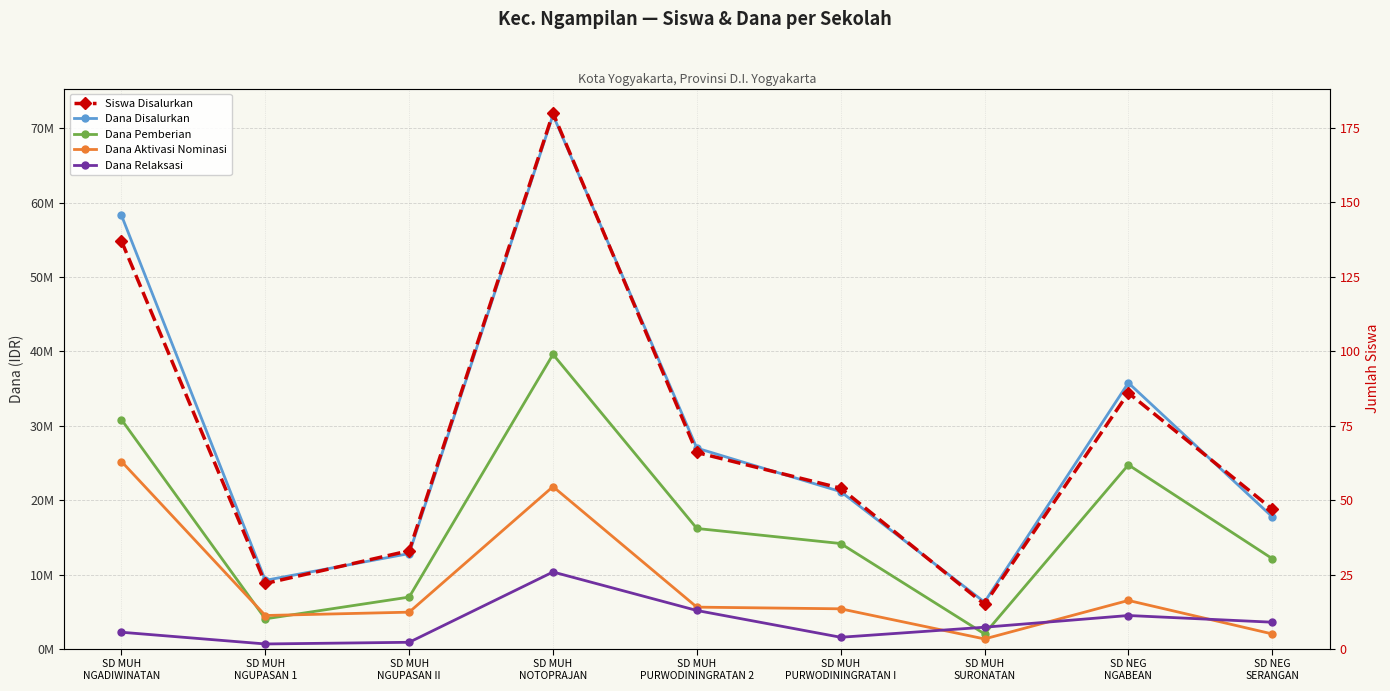

Is it true that Dana Aktivasi Nominasi equals 5400000 at SD MUH
PURWODININGRATAN I?

True